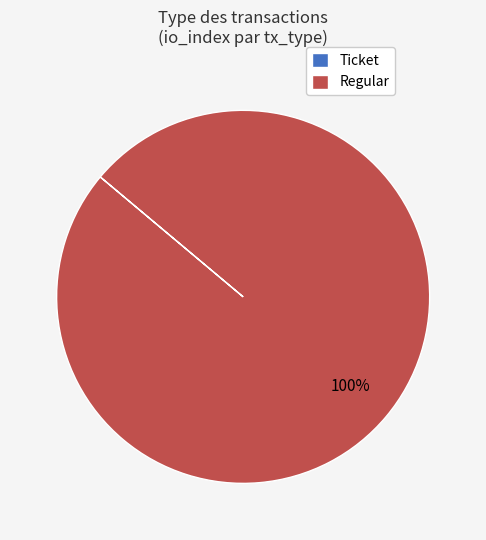

True or false: Regular accounts for 100% of the total.

True